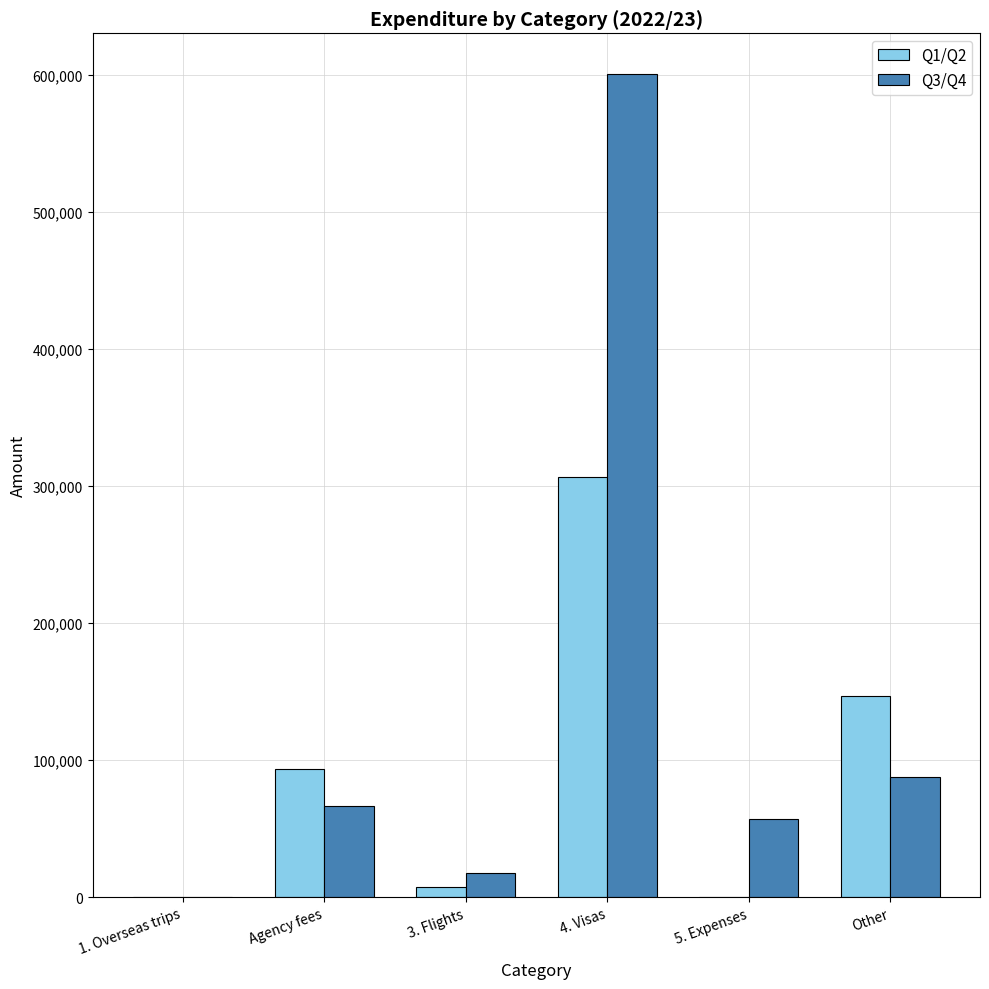

What is the sum of all Q1/Q2 values?

553820.8